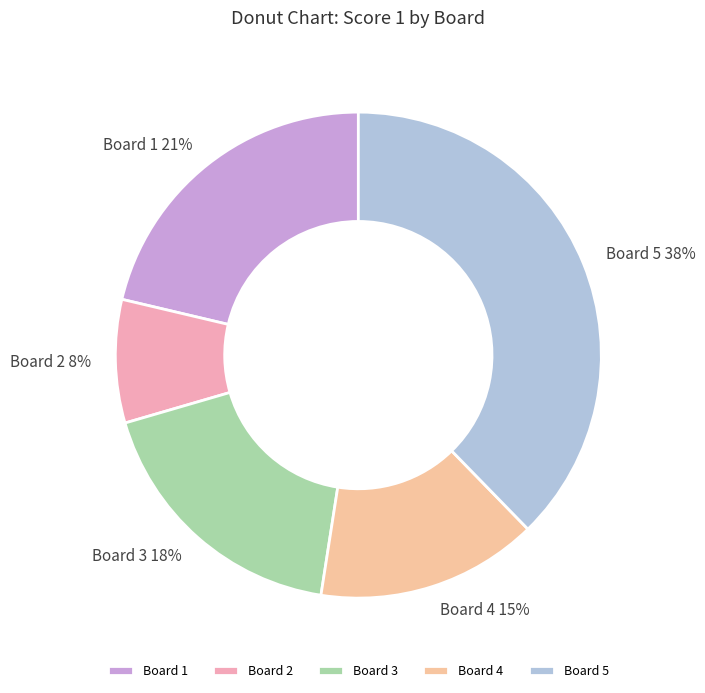

Approximately how many times larger is the value at Board 4 compared to Board 3?

0.8